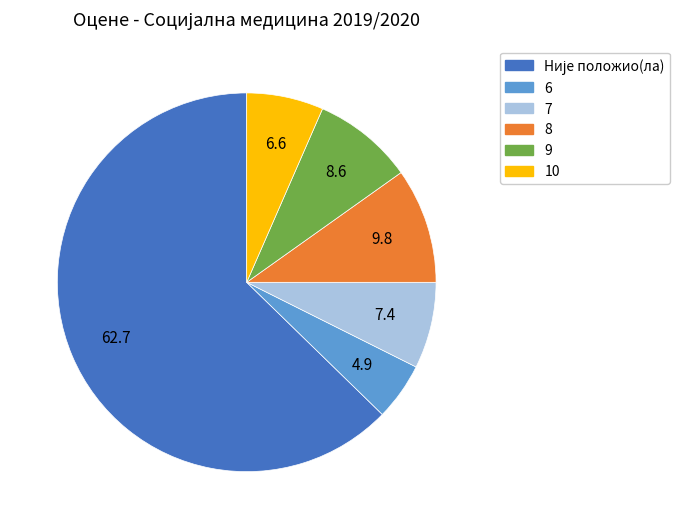

Is it true that 9 is 9% of the pie?

True